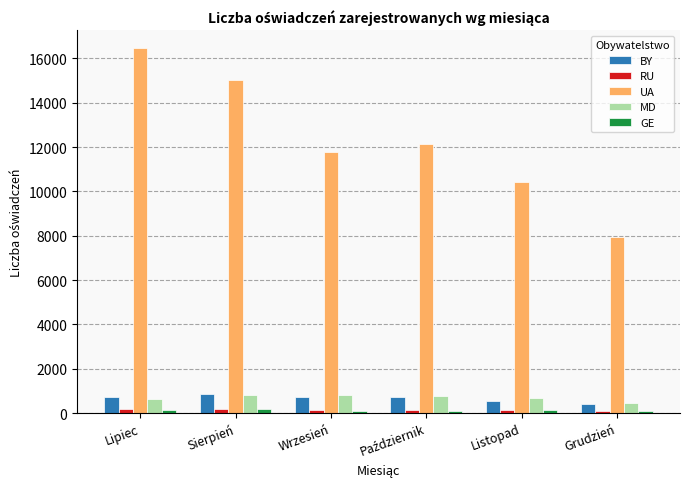

True or false: BY has a value of 416 at Grudzień.

True